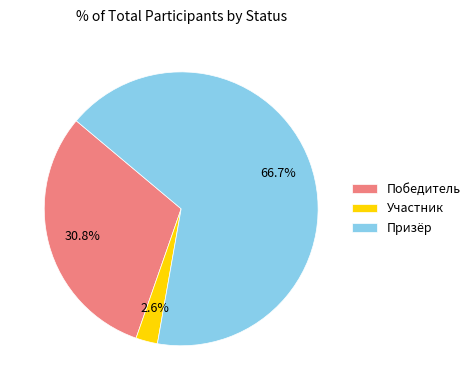

Is there a majority slice in this chart?

Yes